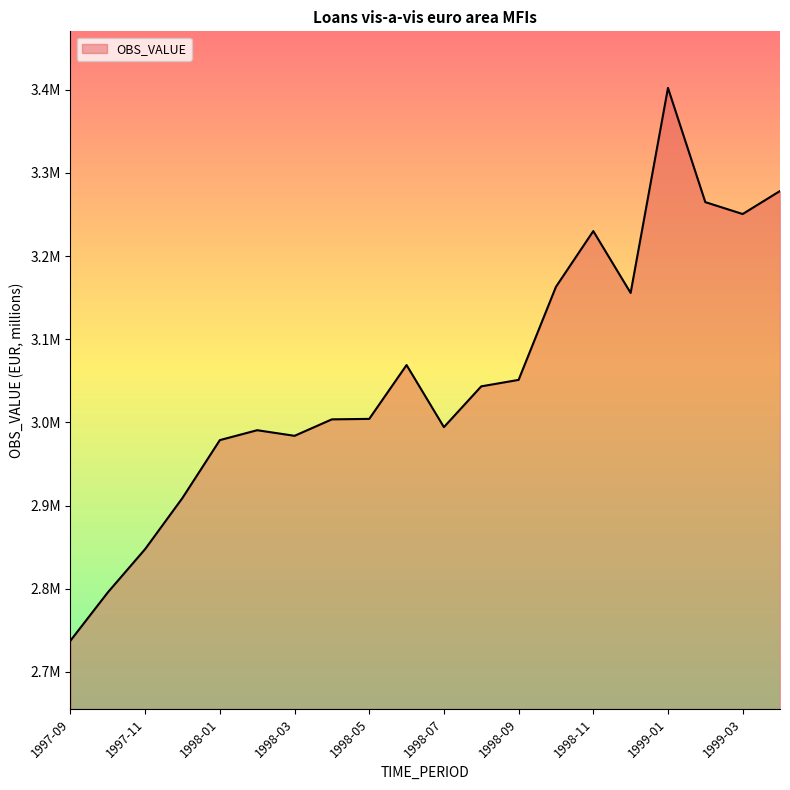

Does the chart display data point markers on the line(s)?

No